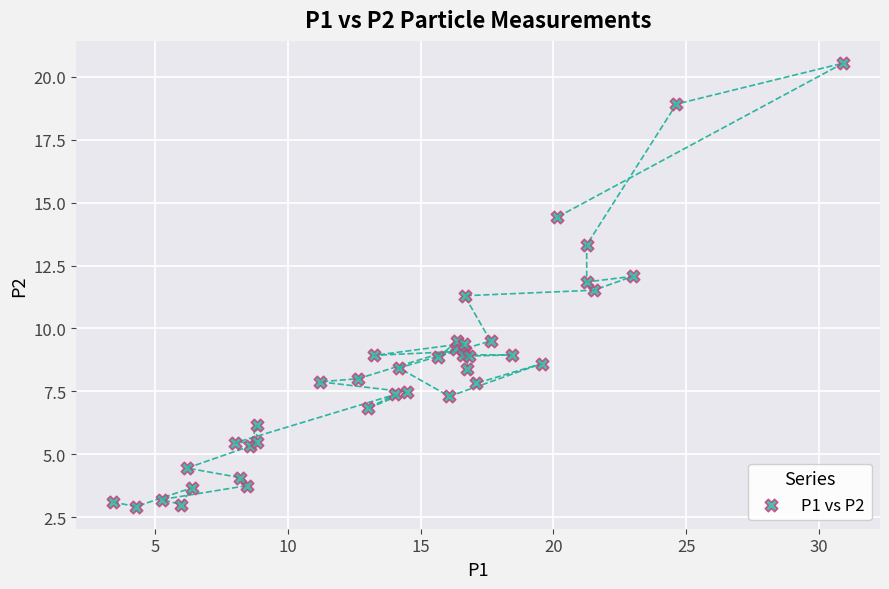

What Y value in the scatter plot is closest to 11?

11.3